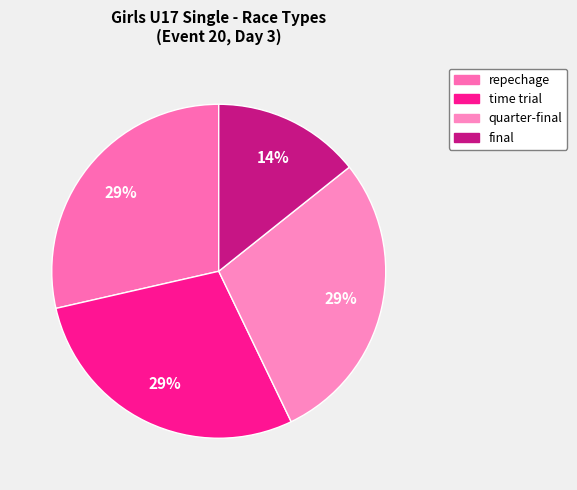

Does quarter-final represent more than half of the total?

No